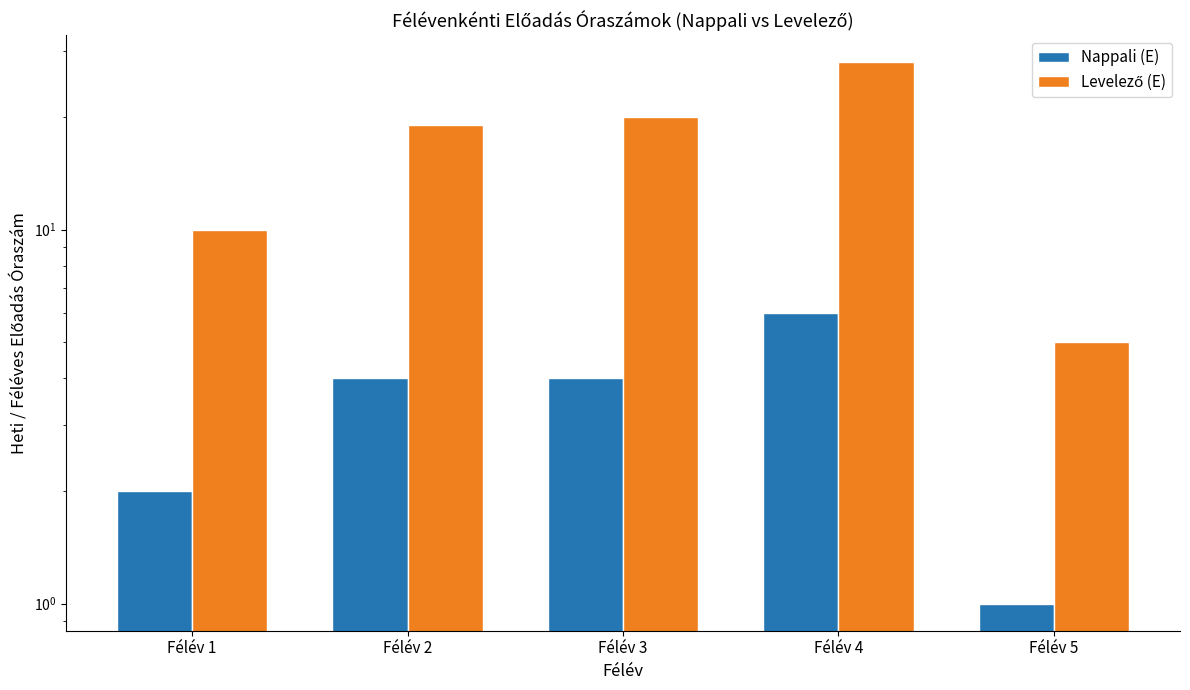

What is the maximum value for Levelező (E)?

28